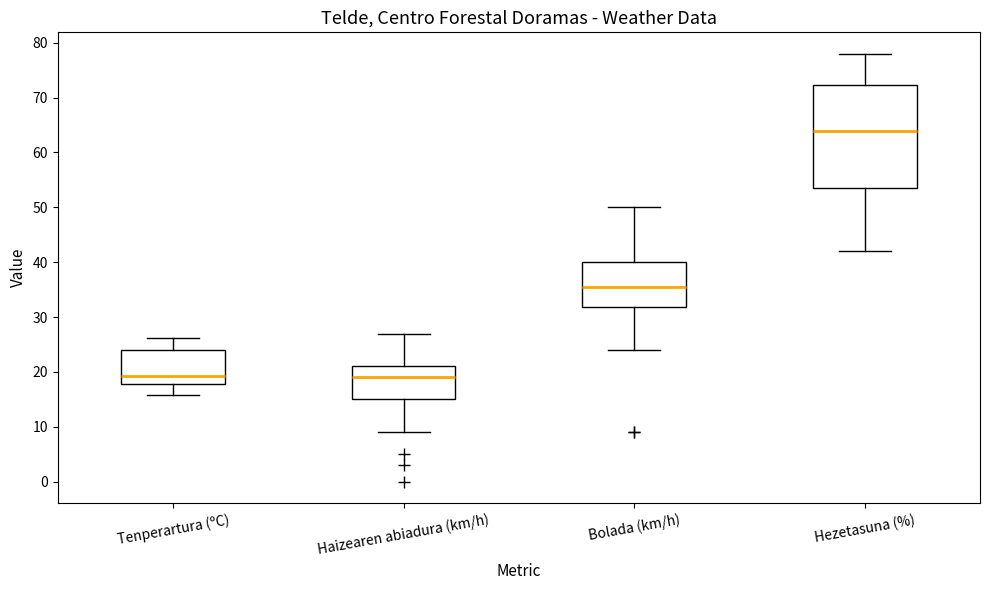

Reading left to right, read every box against the y-axis: the position of its median line, the range the box covers, and the ends of its whiskers. The values are not printed on the chart, so give them approximately, as read against the axis.

Tenperartura (ºC): median 19, box 18 to 24, whiskers 16 to 26
Haizearen abiadura (km/h): median 19, box 15 to 21, whiskers 9 to 27
Bolada (km/h): median 36, box 32 to 40, whiskers 24 to 50
Hezetasuna (%): median 64, box 54 to 72, whiskers 42 to 78